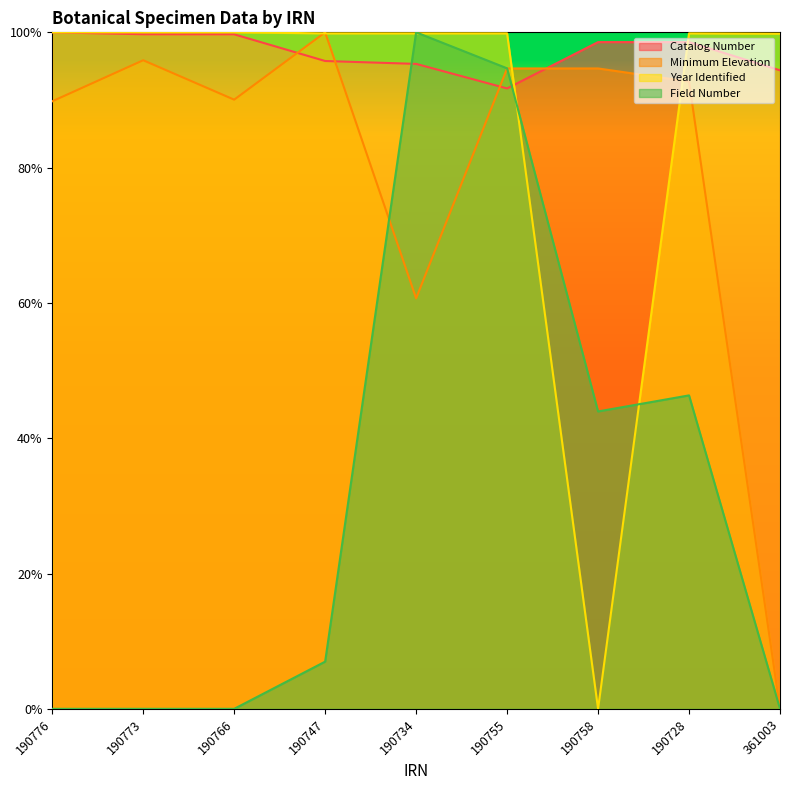

At which label is Field Number closest to 0?

190776